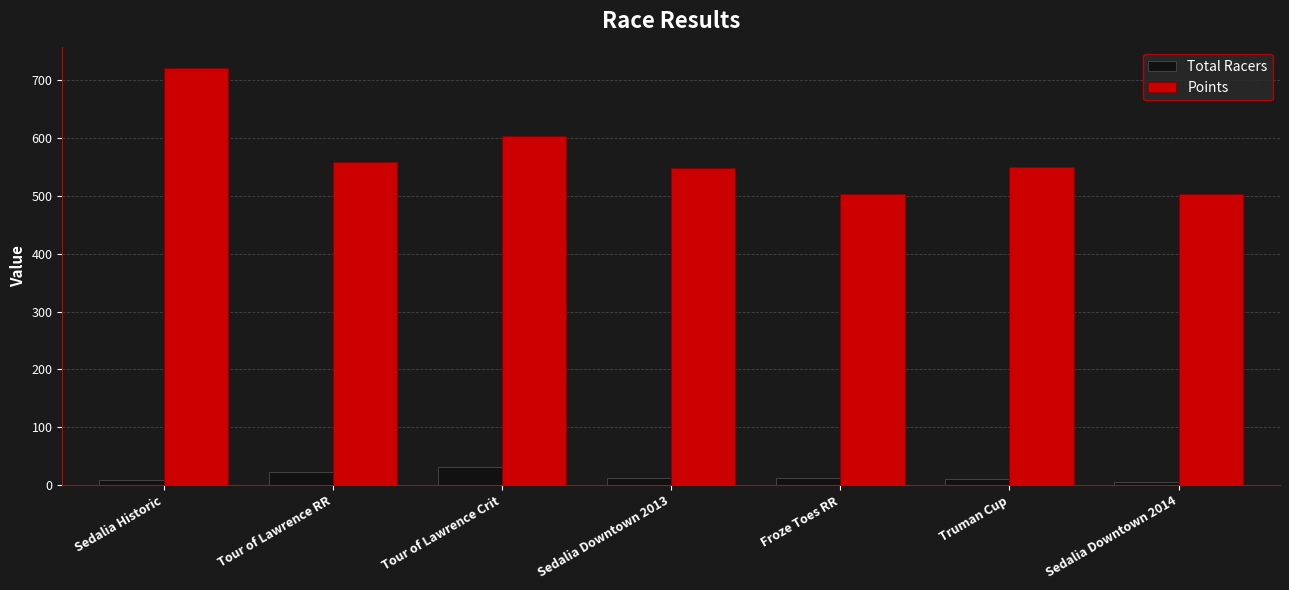

Where is Points nearest to the value 612?

Tour of Lawrence Crit